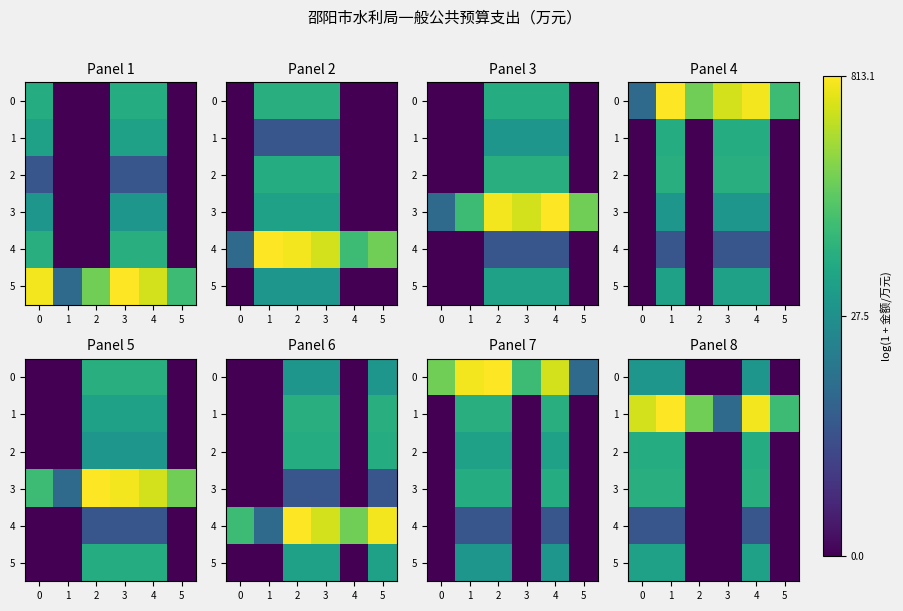

What is the difference between the second highest and minimum values in the row_0 series?

3.5